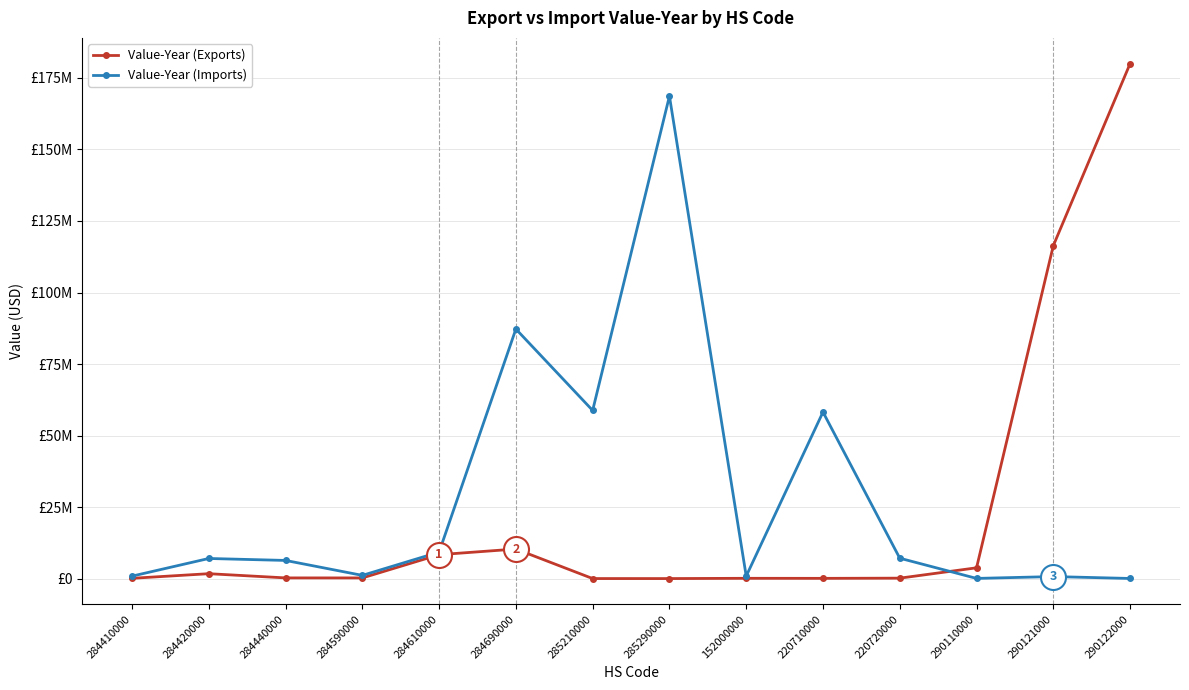

Does the chart have visible grid lines?

Yes